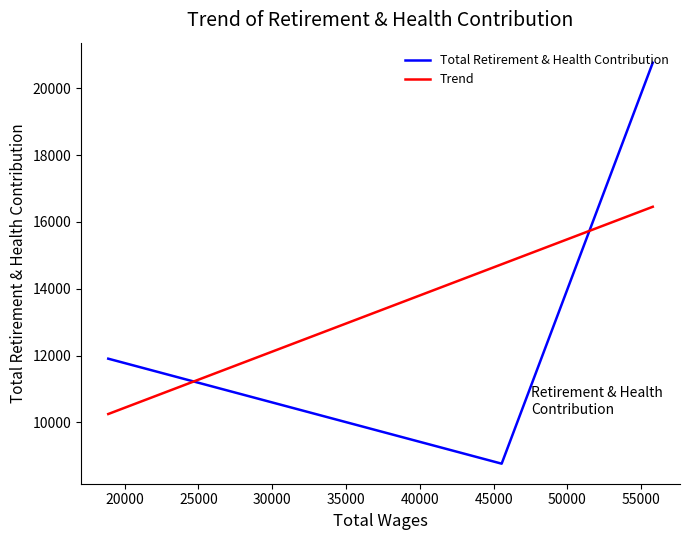

What is the highest value of the Total Retirement & Health Contribution series?

20768